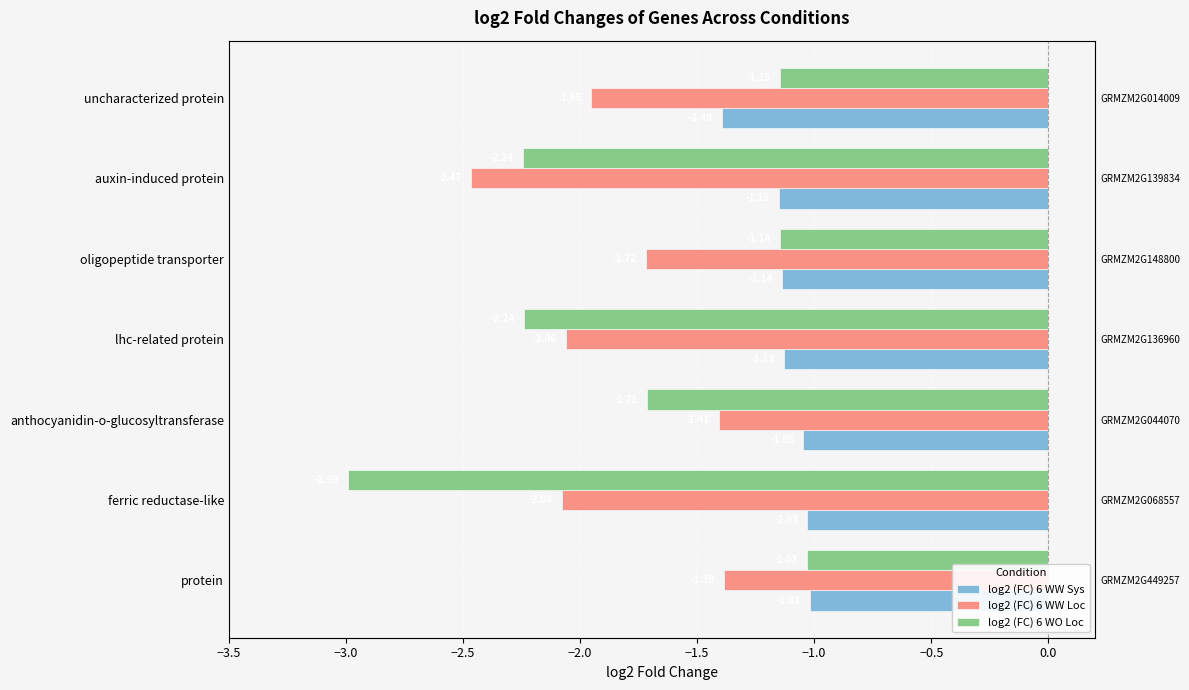

What is the approximate value of log2 (FC) 6 WO Loc at auxin-induced protein?

-2.2